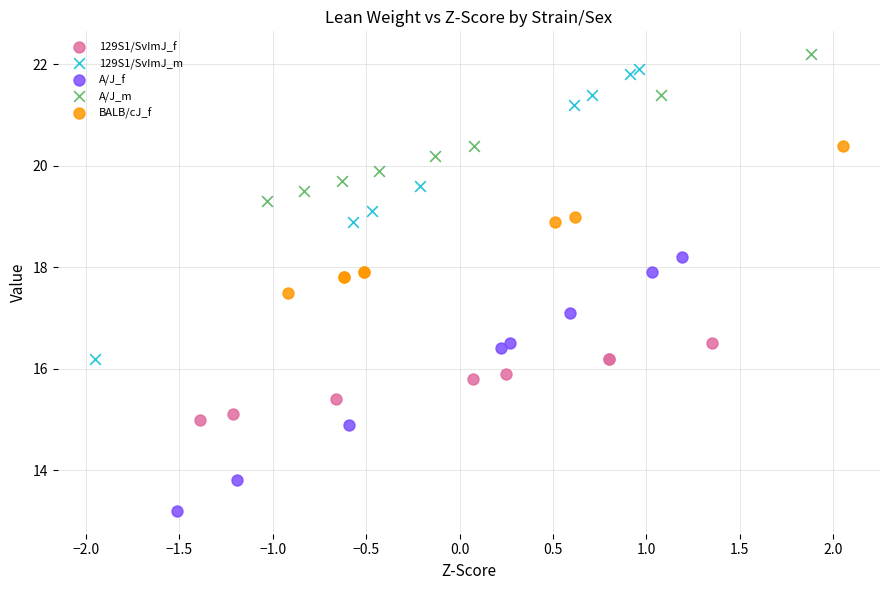

Which series reaches the maximum Y coordinate?

A/J_m